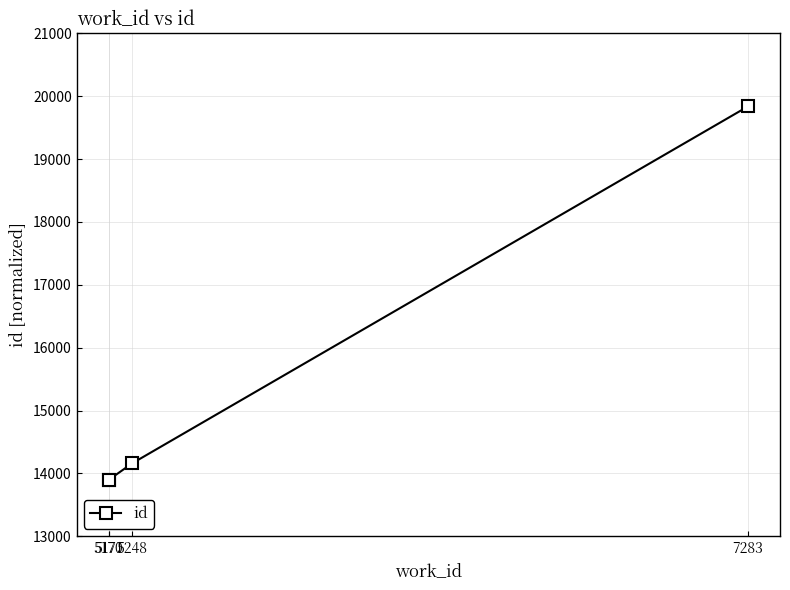

How many data points does each series have?

4